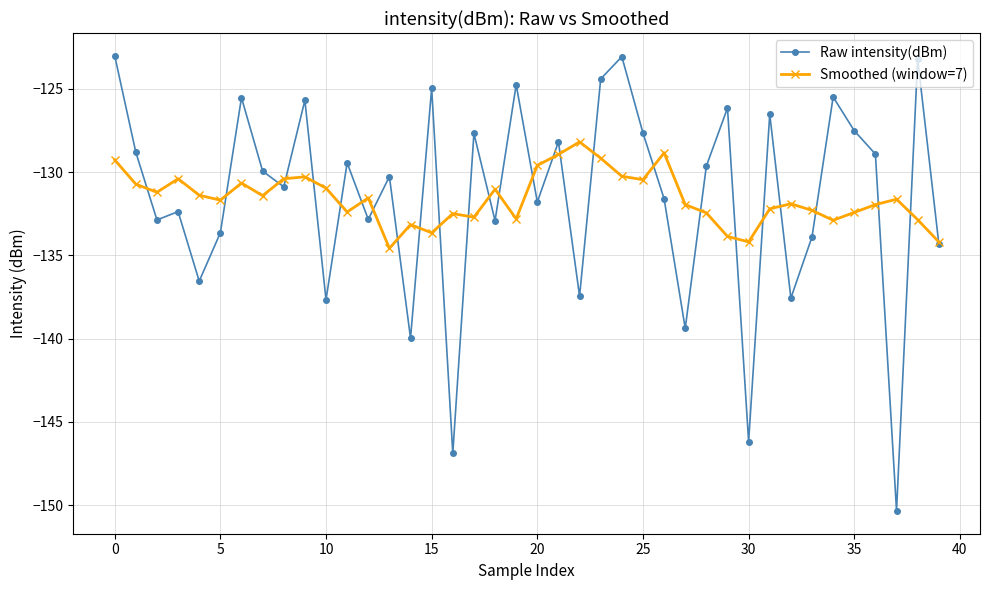

What is the smallest value displayed?

-150.3